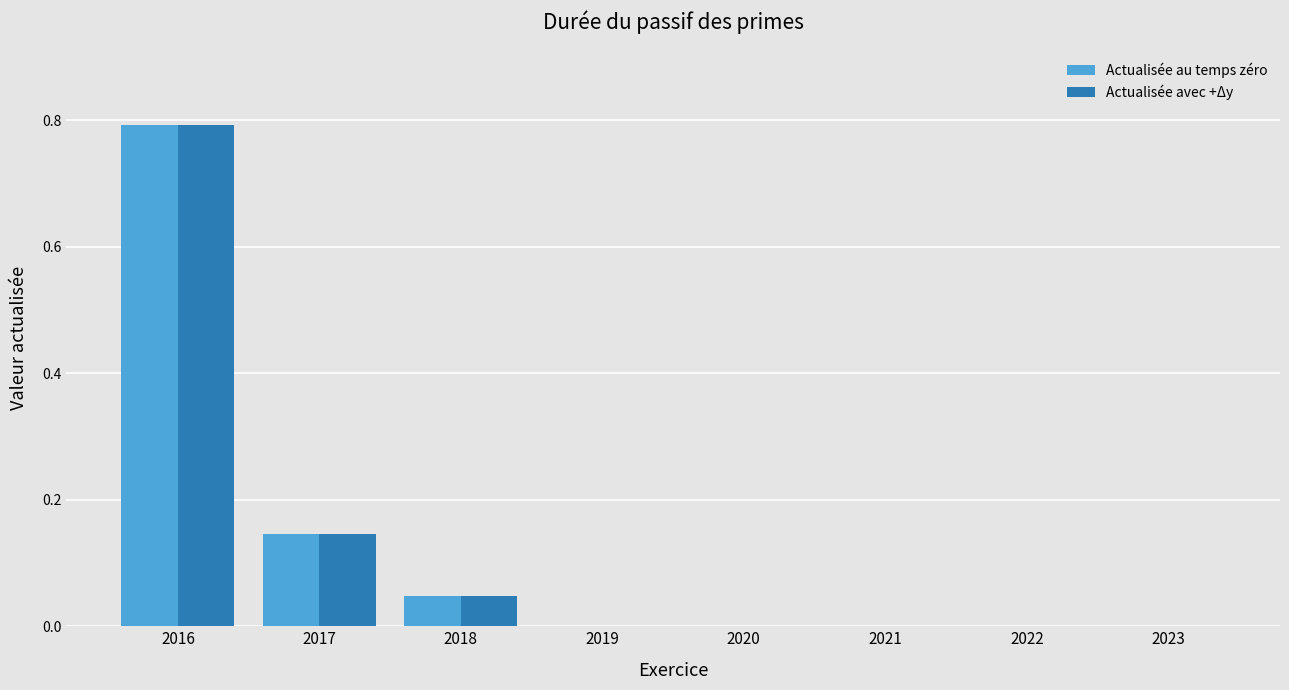

What is the maximum value shown in the chart?

0.8